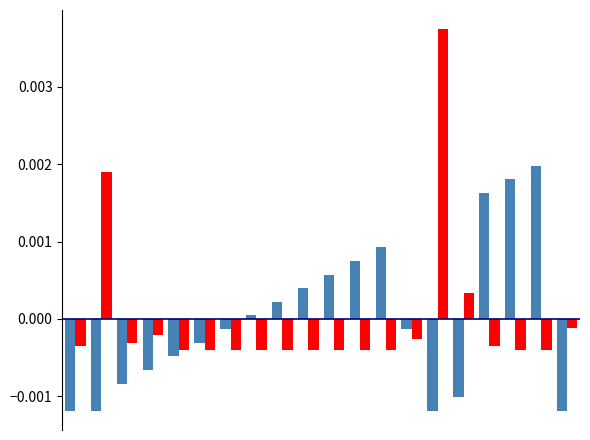

Count the number of data series in this chart.

2